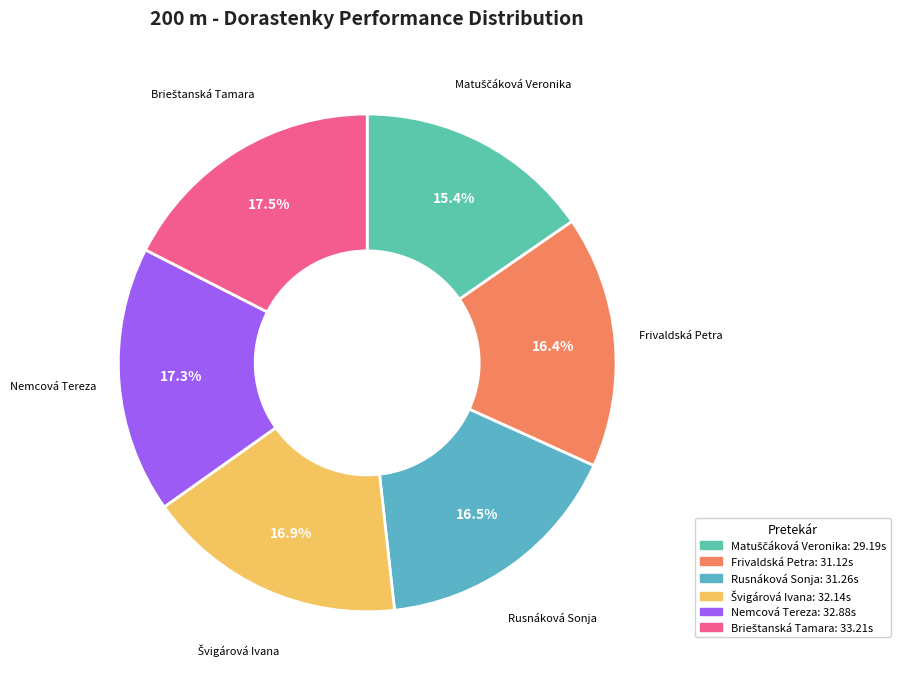

What percentage is NOT represented by Frivaldská Petra?

83.6%